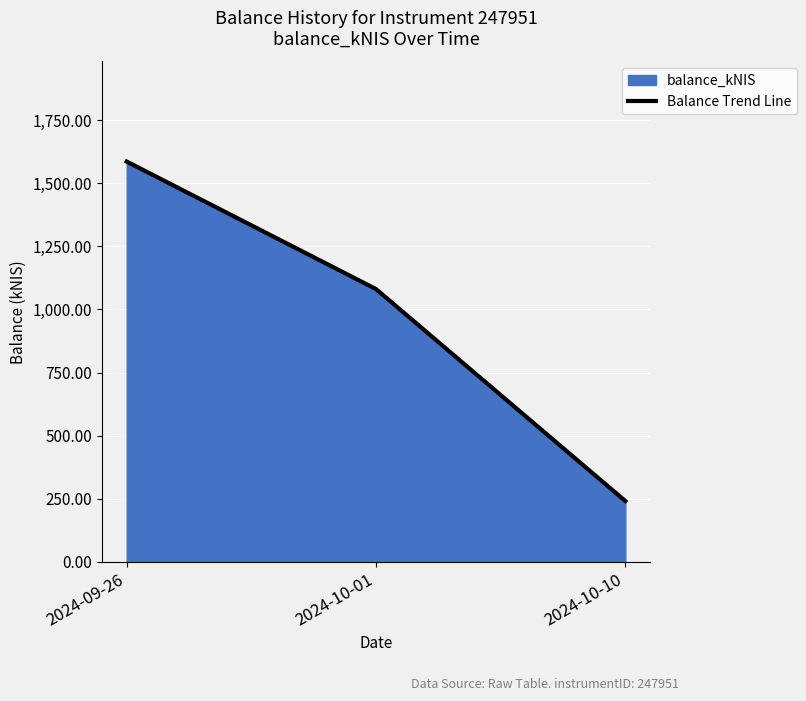

What is the change in value from 2024-10-01 to 2024-10-10?

-839.5